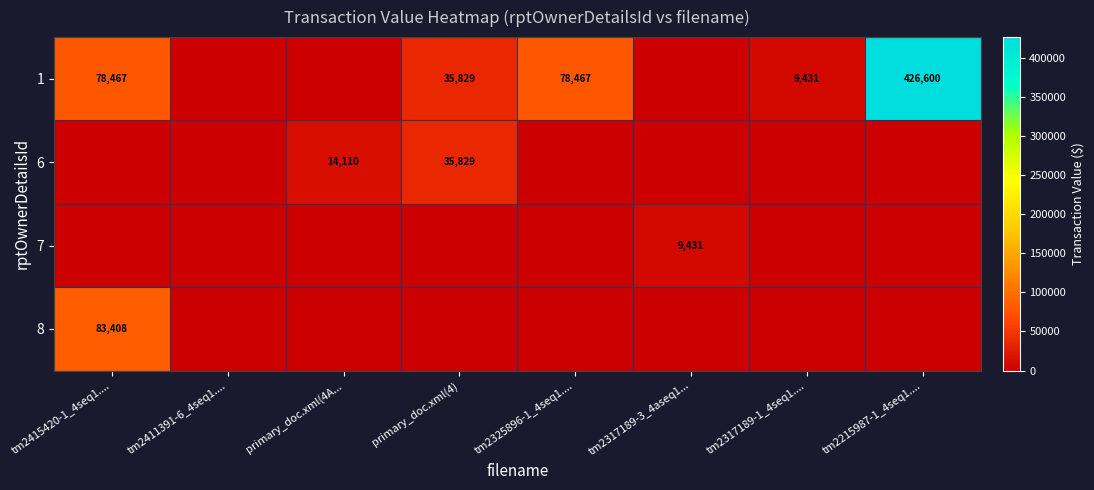

Which label corresponds to the smallest value in the chart?

tm2411391-6_4seq1....